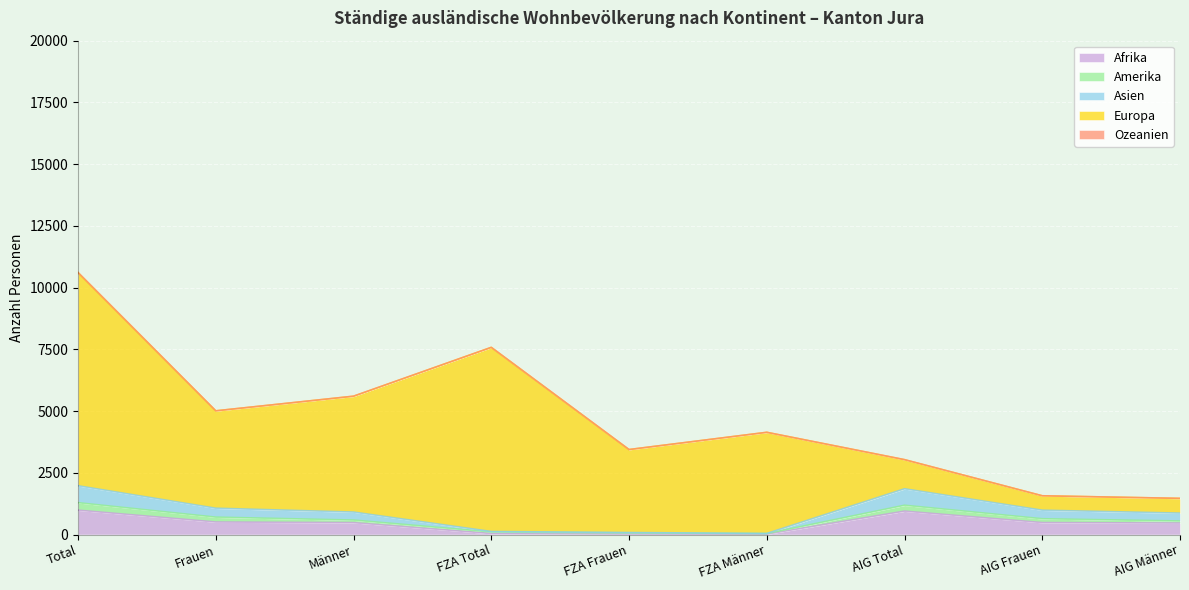

At which category is the sum across all series the highest?

Total